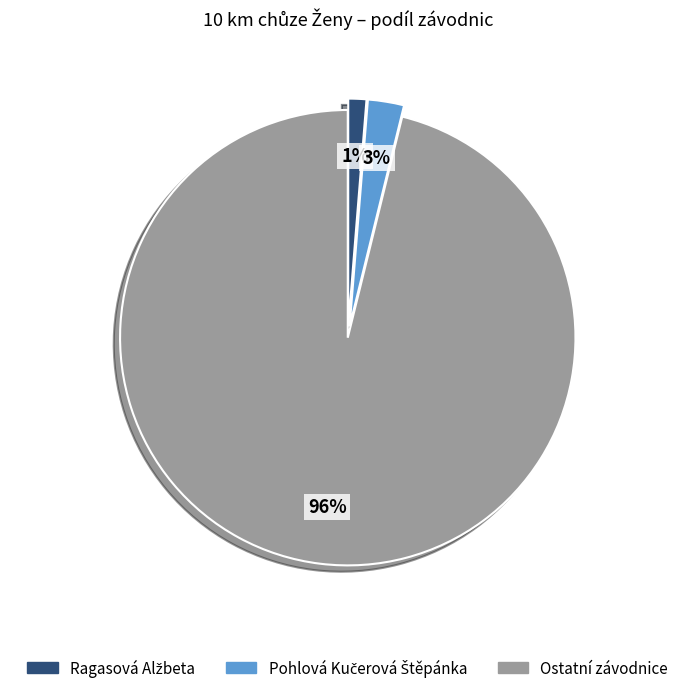

Is it true that Ostatní závodnice is 90% of the pie?

False